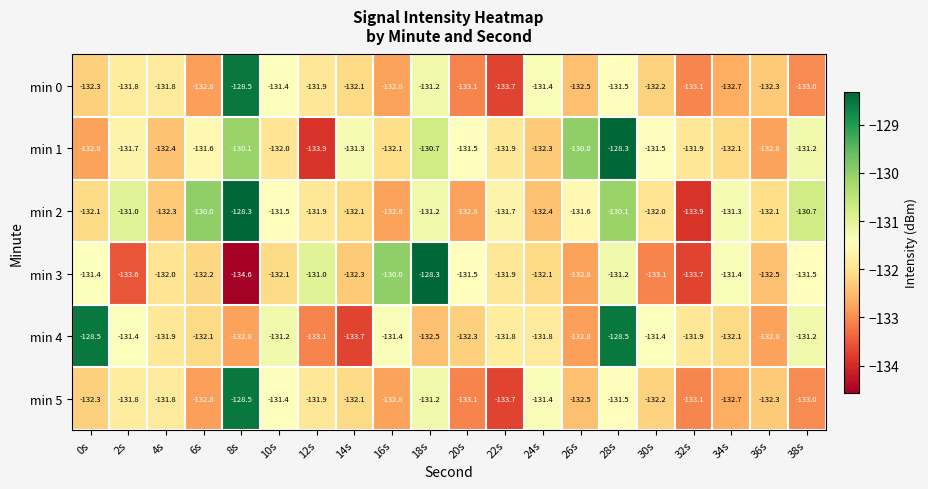

True or false: min 2 has a value of -89.8 at 2s.

False